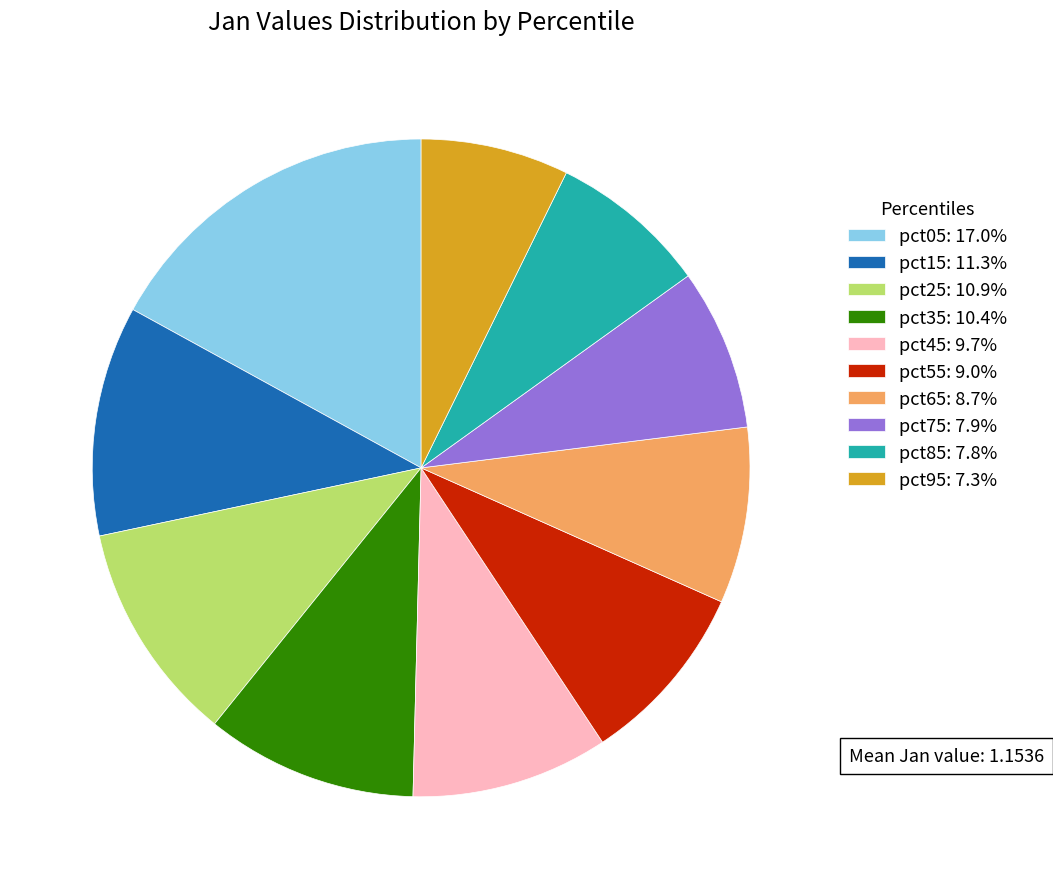

Approximately how many times larger is the value at pct05: 17.0% compared to pct35: 10.4%?

1.6